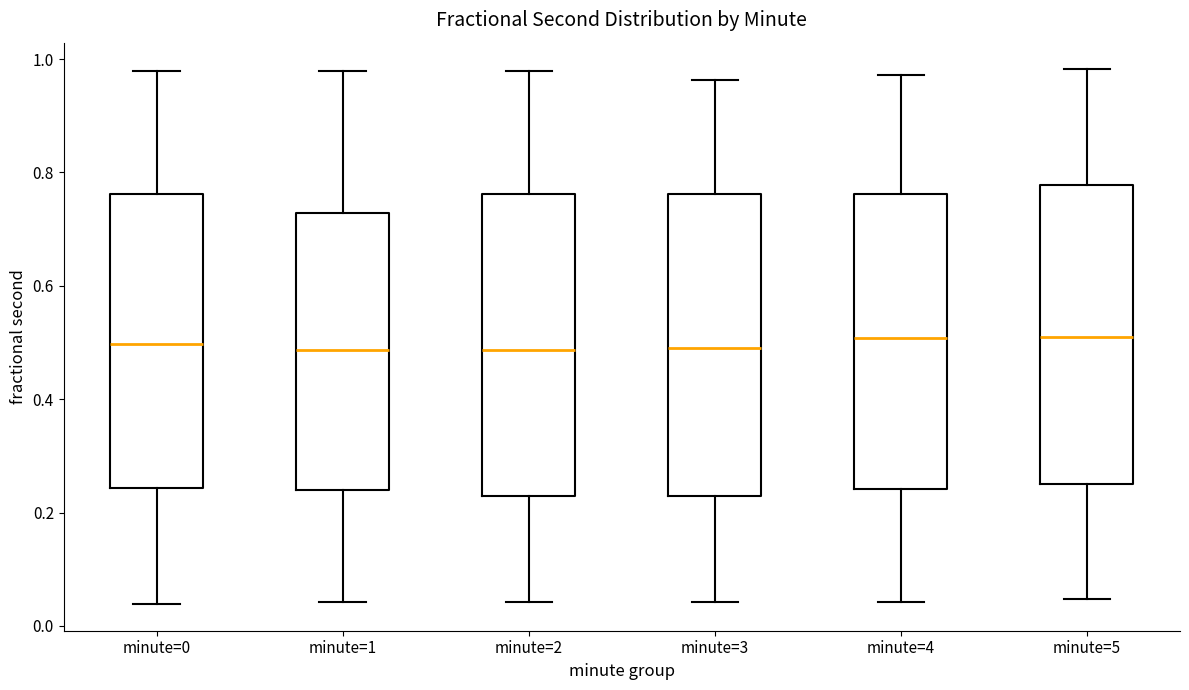

Reading left to right, transcribe this box plot: for each box, give where its median line is, the range the box spans, and where its two whiskers end, as read against the y-axis. The values are not printed on the chart, so give them approximately, as read against the axis.

minute=0: median 0.50, box 0.24 to 0.76, whiskers 0.04 to 0.98
minute=1: median 0.48, box 0.24 to 0.72, whiskers 0.04 to 0.98
minute=2: median 0.48, box 0.22 to 0.76, whiskers 0.04 to 0.98
minute=3: median 0.50, box 0.22 to 0.76, whiskers 0.04 to 0.96
minute=4: median 0.50, box 0.24 to 0.76, whiskers 0.04 to 0.98
minute=5: median 0.50, box 0.26 to 0.78, whiskers 0.04 to 0.98